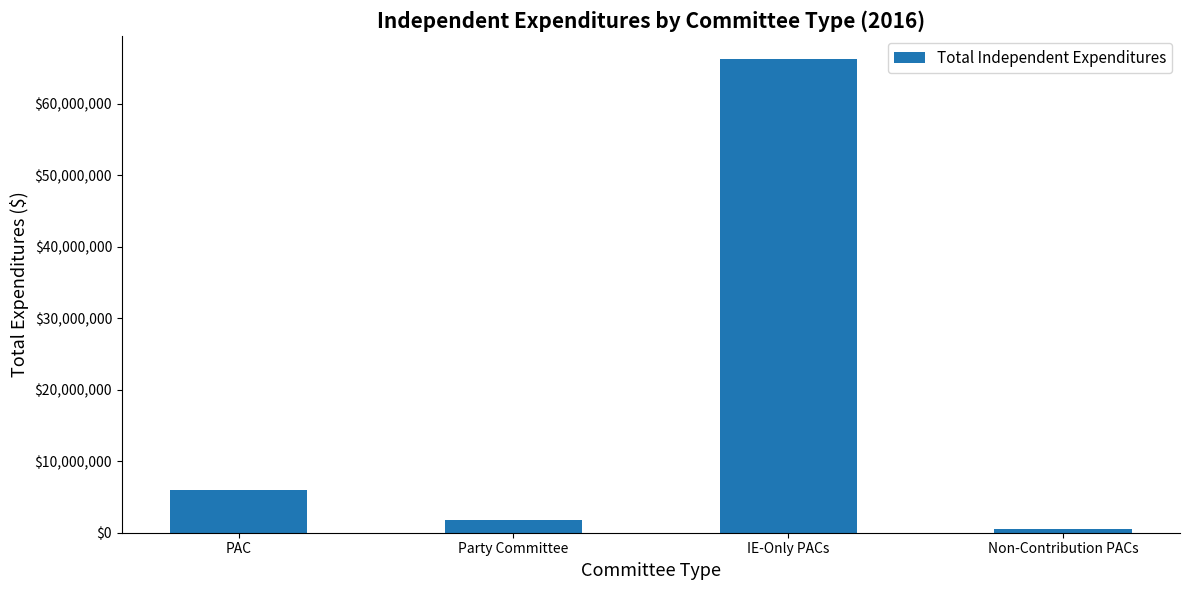

Rank the categories by value from highest to lowest.

IE-Only PACs, PAC, Party Committee, Non-Contribution PACs